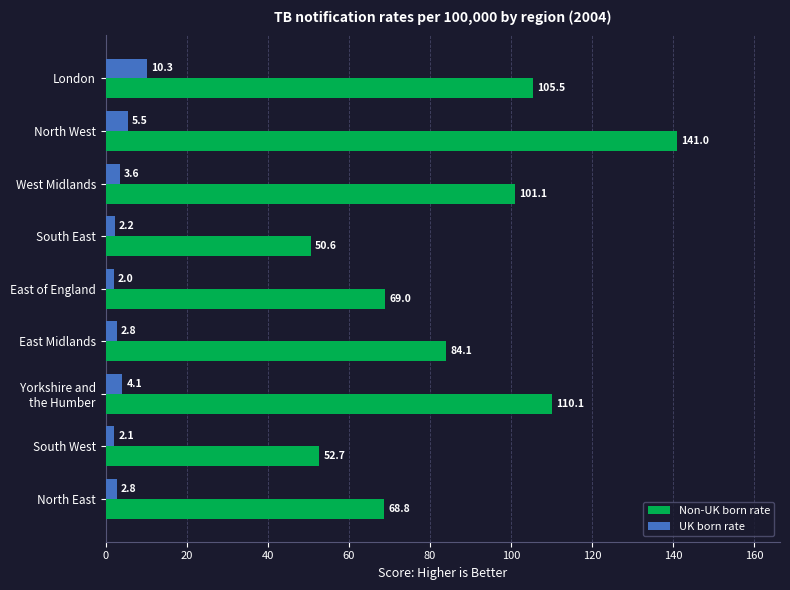

True or false: Non-UK born rate has a value of 162.6 at London.

False